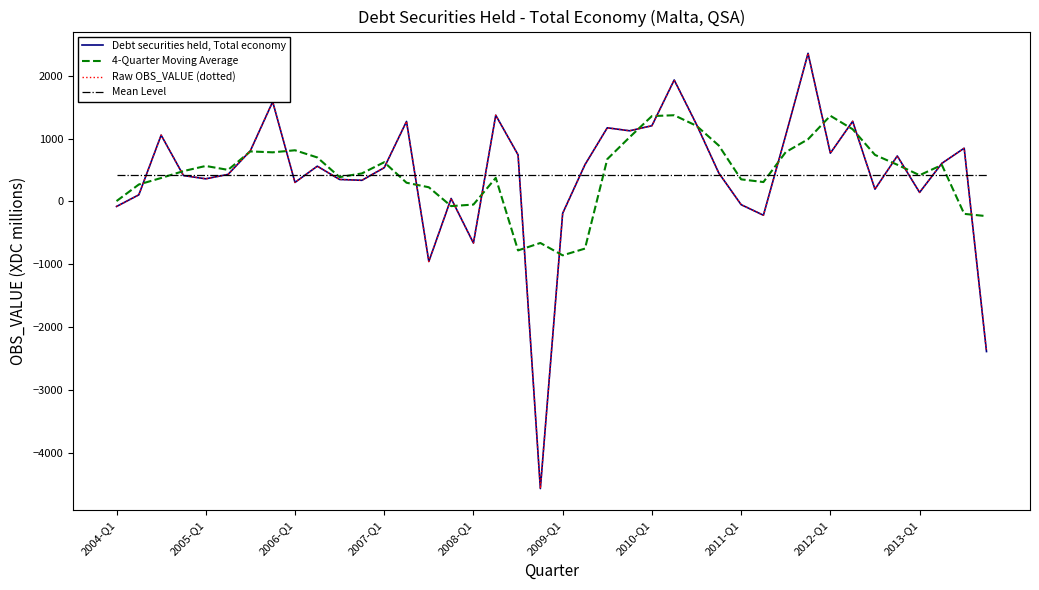

How many interior local peaks does the Raw OBS_VALUE (dotted) series have?

12